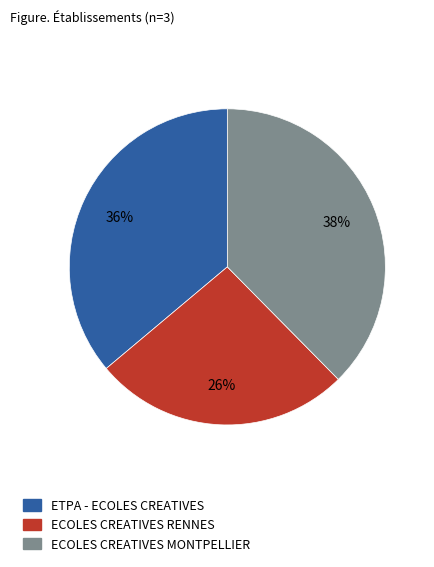

How many slices are in this pie chart?

3